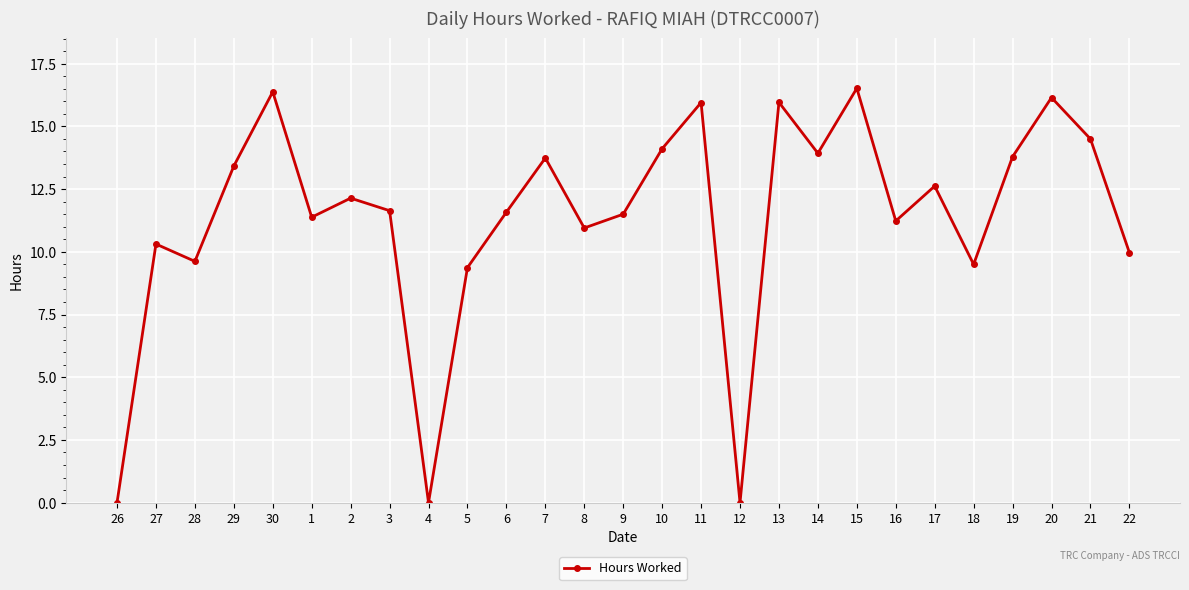

Is it true that the value at 30 is 23.8?

False